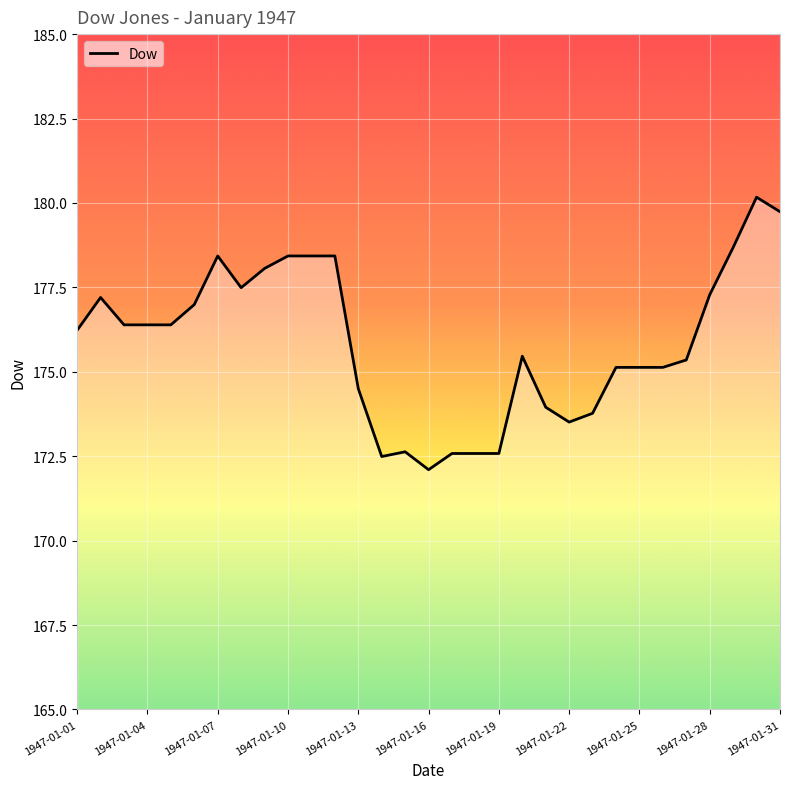

What is the sum of all values?

5451.6